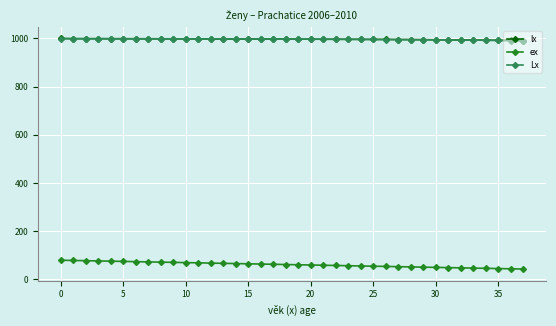

What is the value of the ex point at the 13th from the left?

68.0